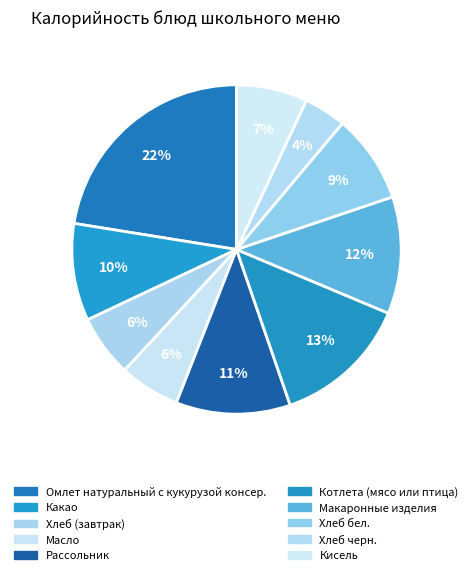

How many slices are in this pie chart?

10